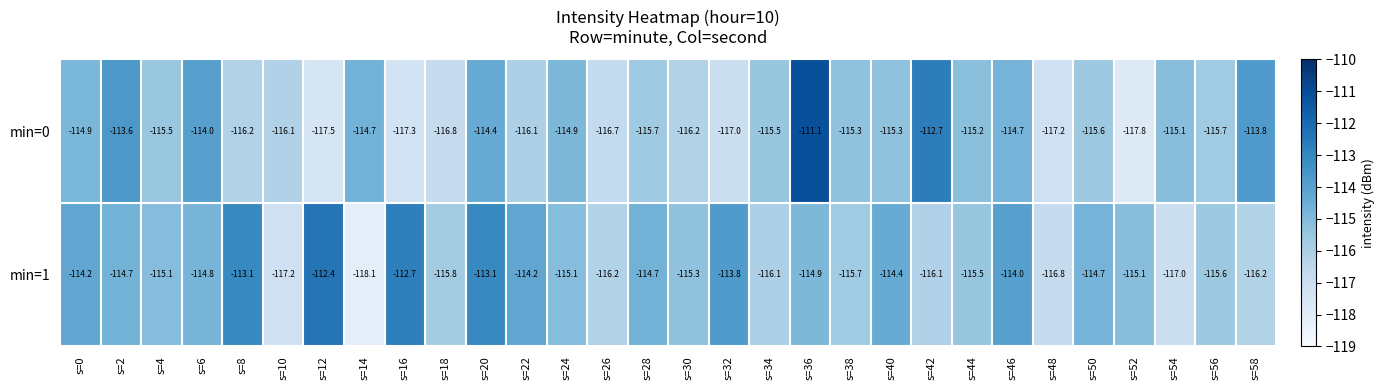

Which category has the lowest value in the min=1 series?

s=14